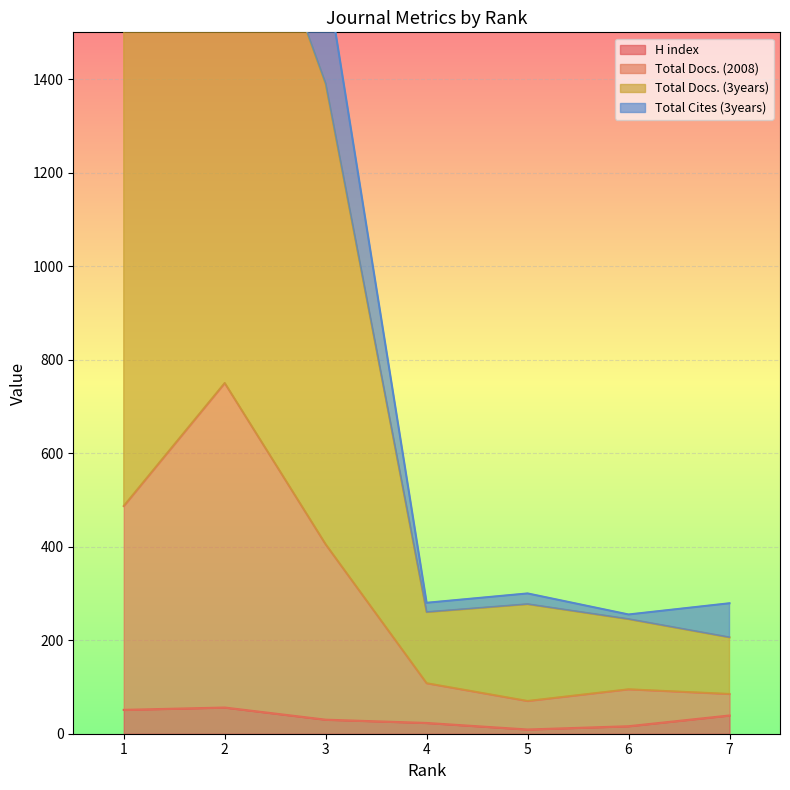

Which series has the largest total across all categories?

Total Docs. (3years)